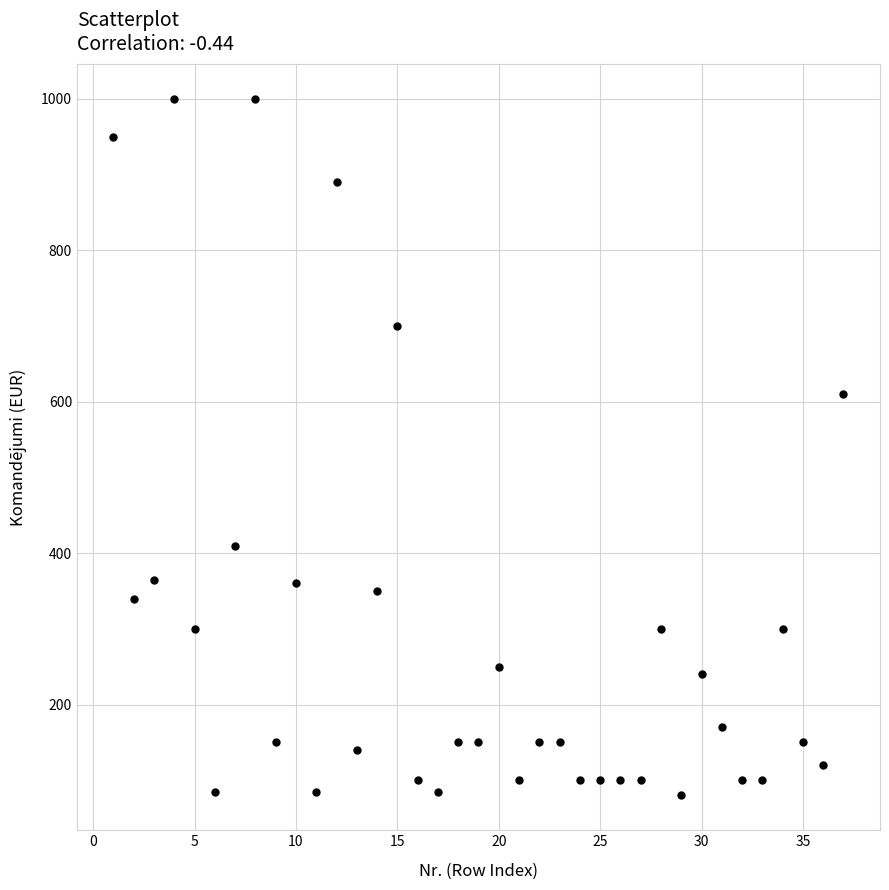

What Y value in the scatter plot is closest to 540?

610.0